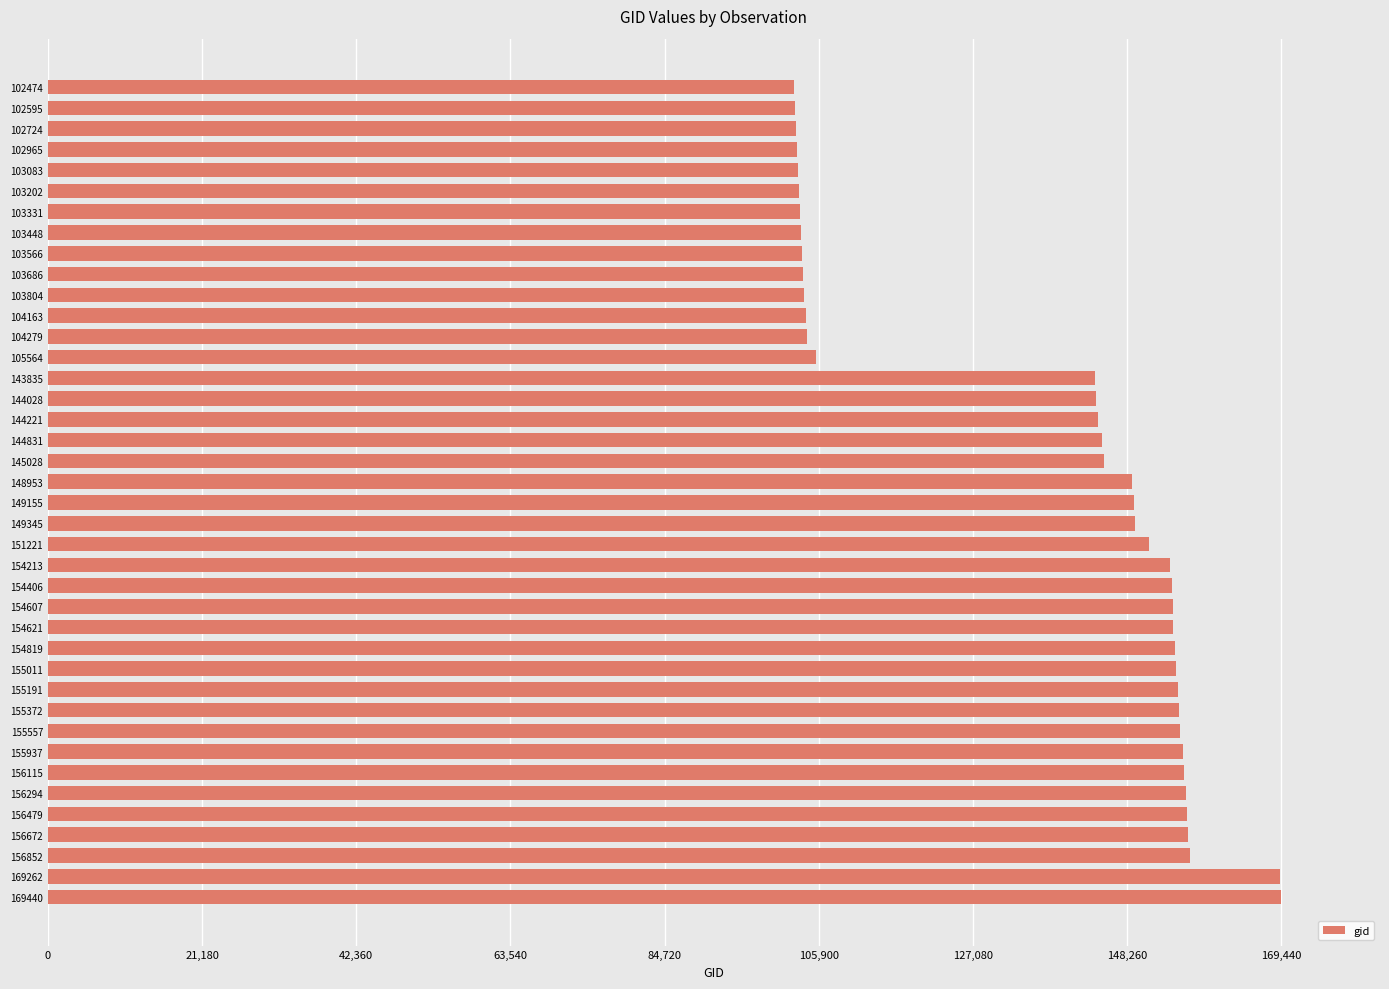

Count the number of data series in this chart.

1